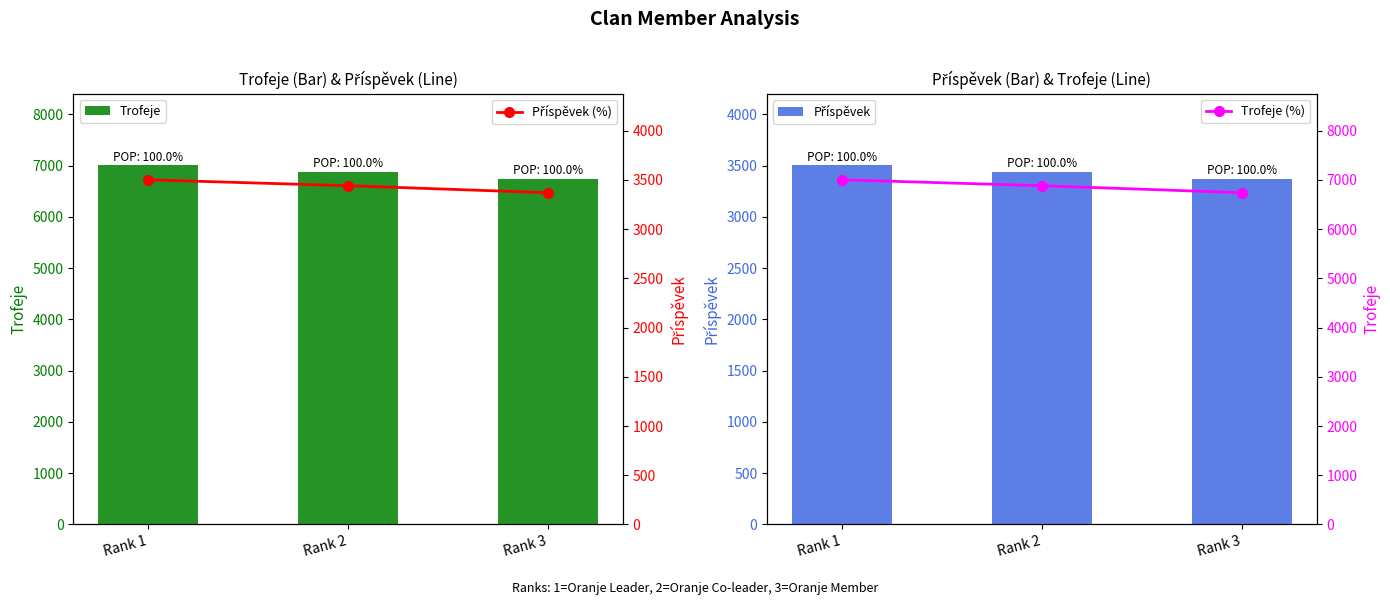

What is the approximate value of Příspěvek (%) at Rank 3?

3370